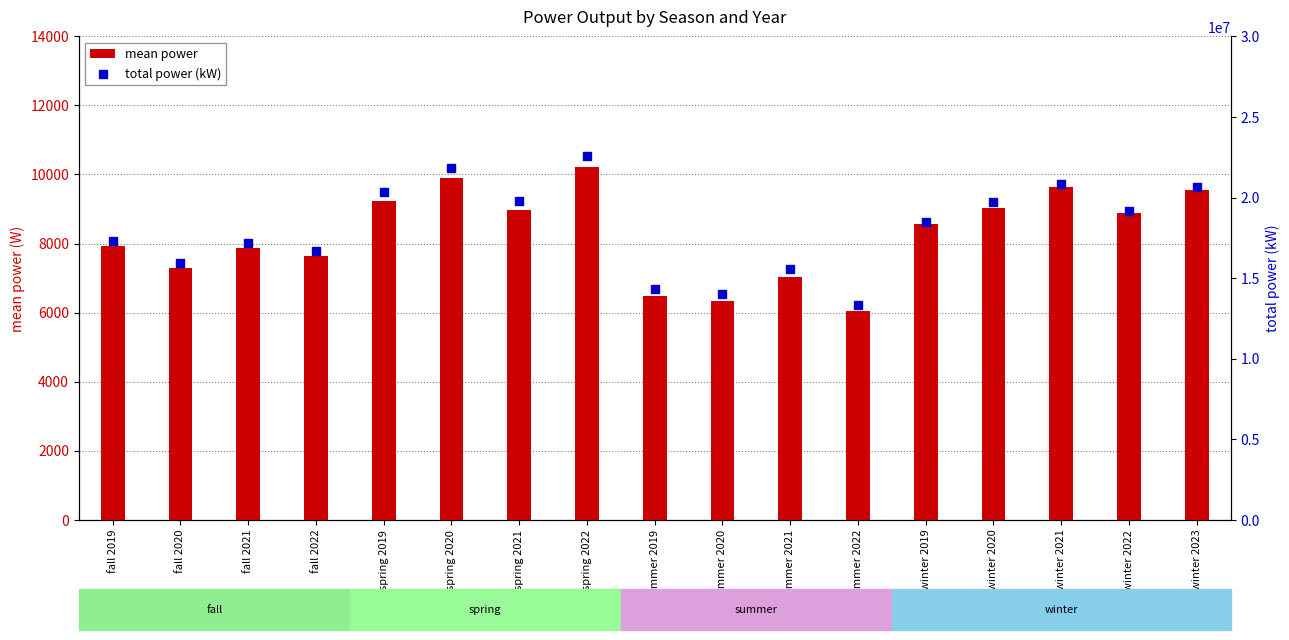

Which series has the largest total across all categories?

total power (kW)